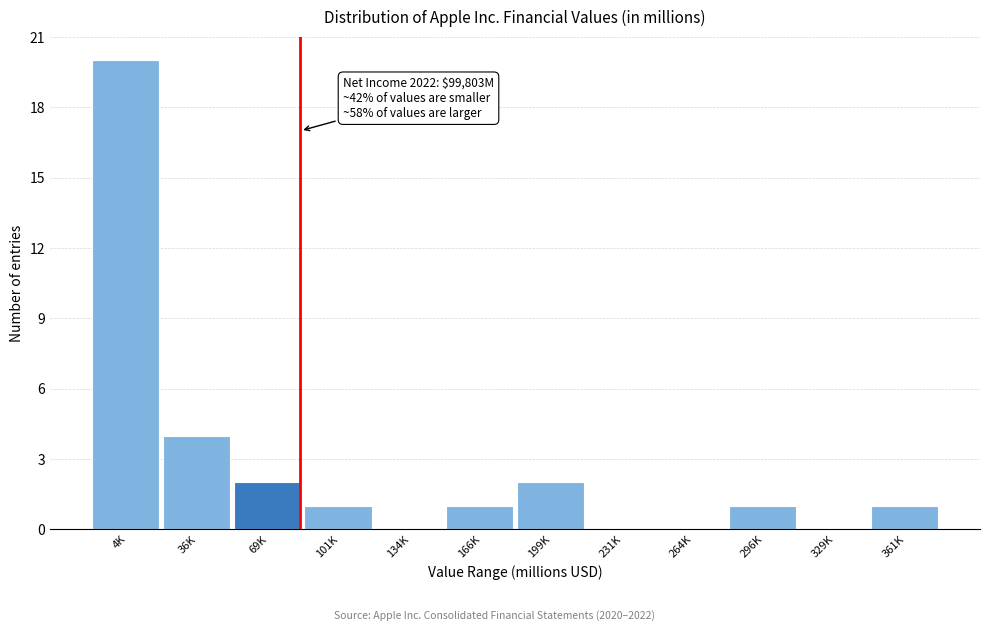

Reading left to right, transcribe all the data shown in this chart.

4K=20	36K=4	69K=2	101K=1	134K=0	166K=1	199K=2	231K=0	264K=0	296K=1	329K=0	361K=1